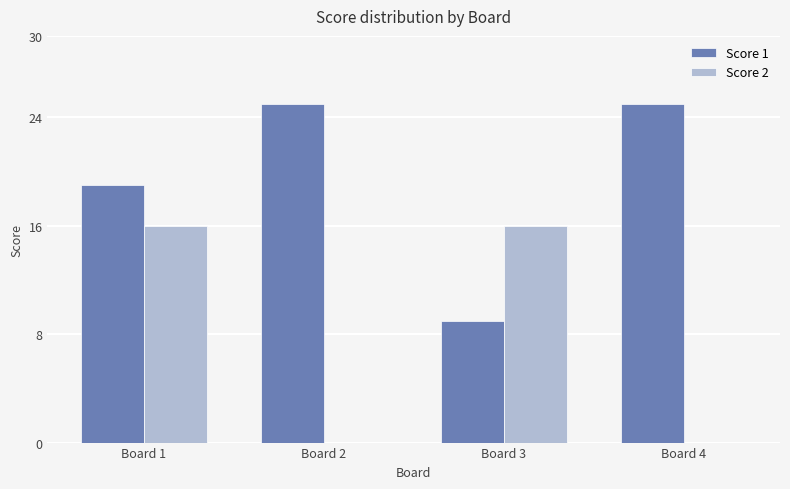

What is the maximum value shown in the chart?

25